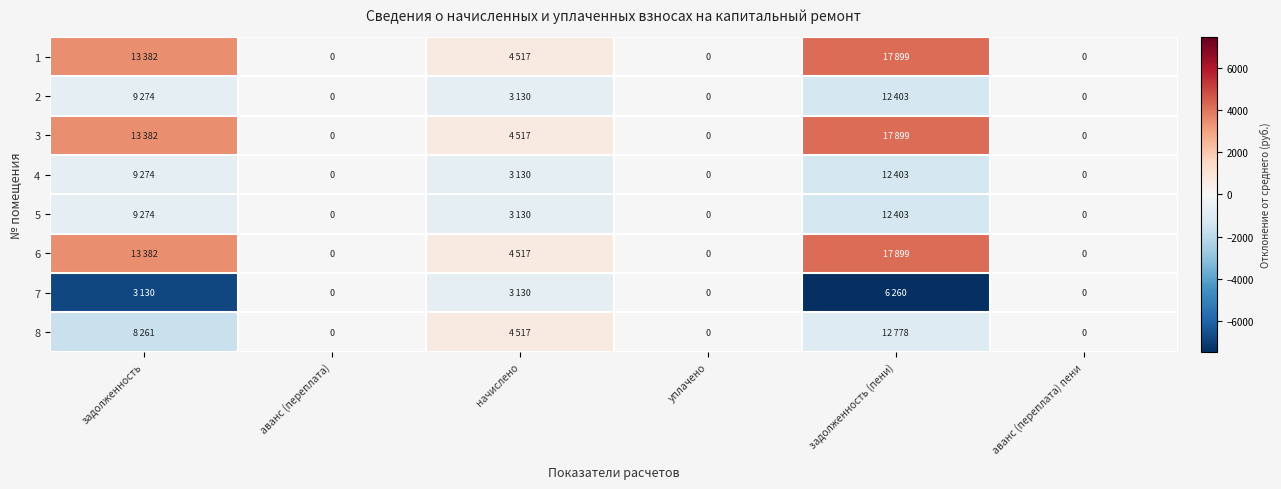

Which series has the largest range (max minus min)?

7